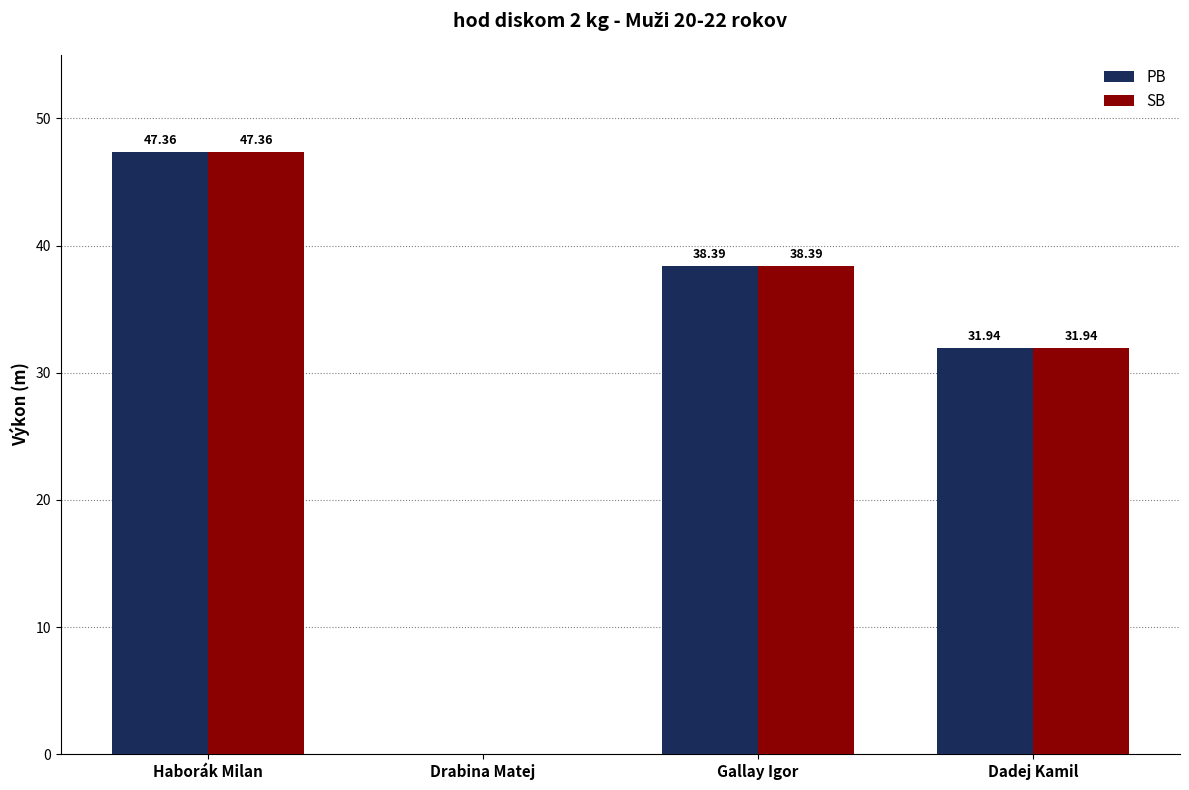

What is the total value across all series at Haborák Milan?

94.7